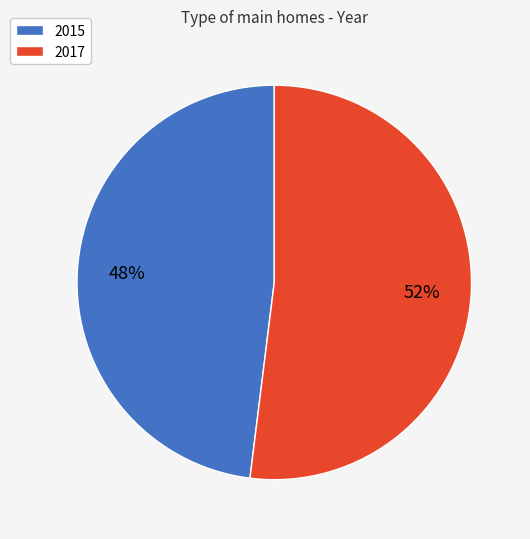

To the nearest percent, what portion does 2015 represent?

48%